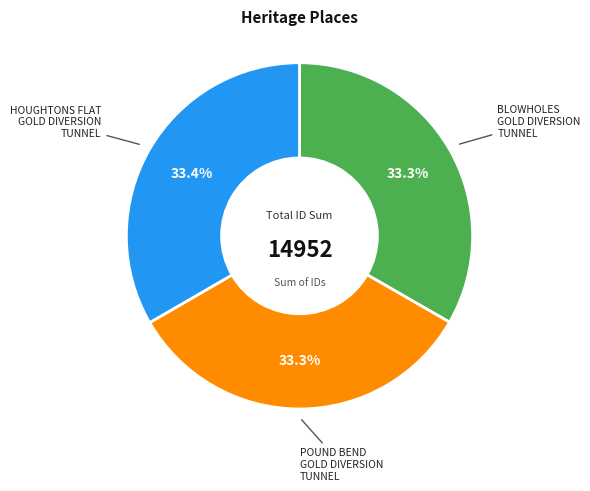

Is there a majority slice in this chart?

No